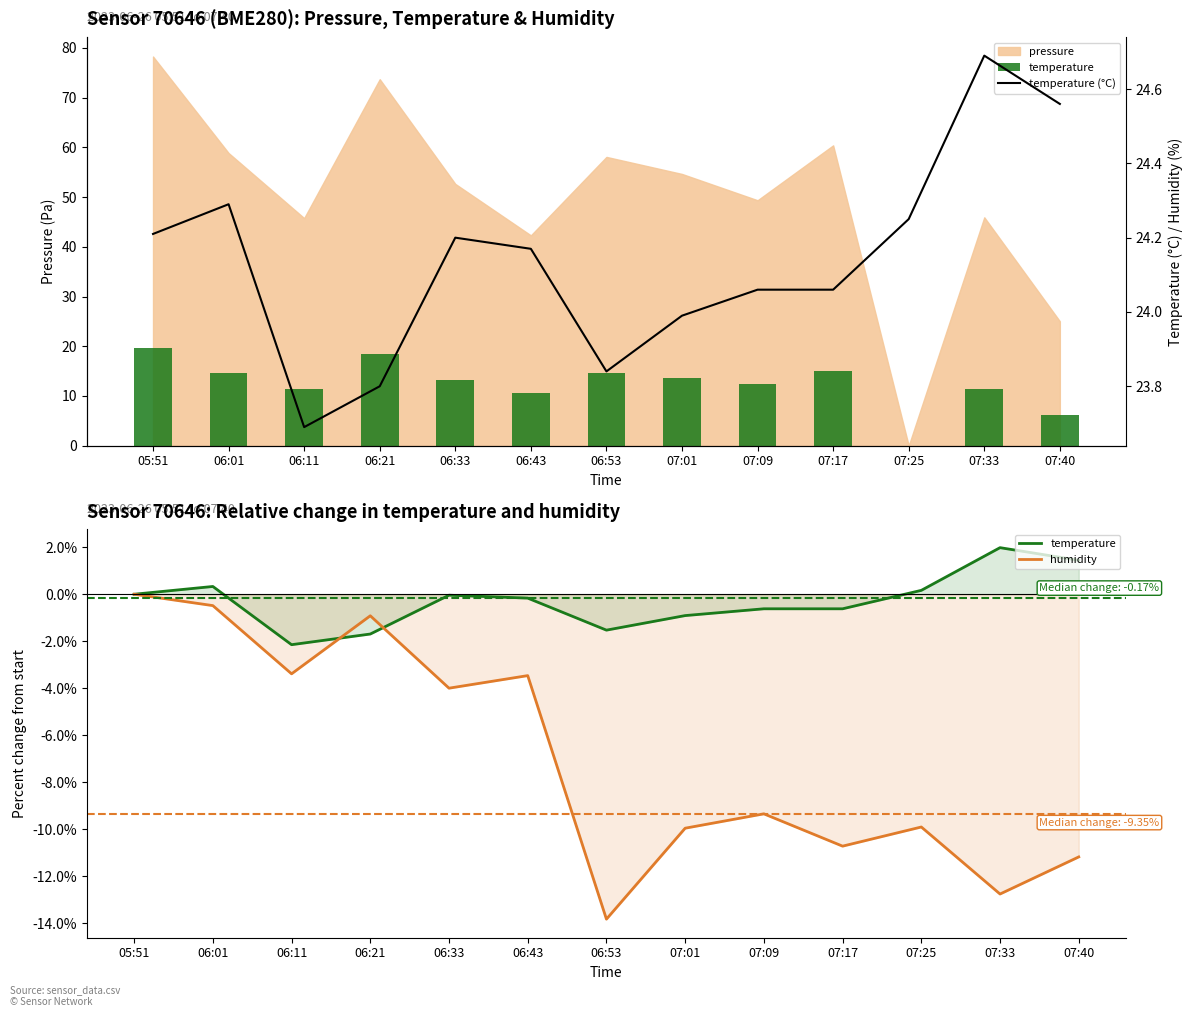

What is the label of the 2nd bar from the right?

07:33